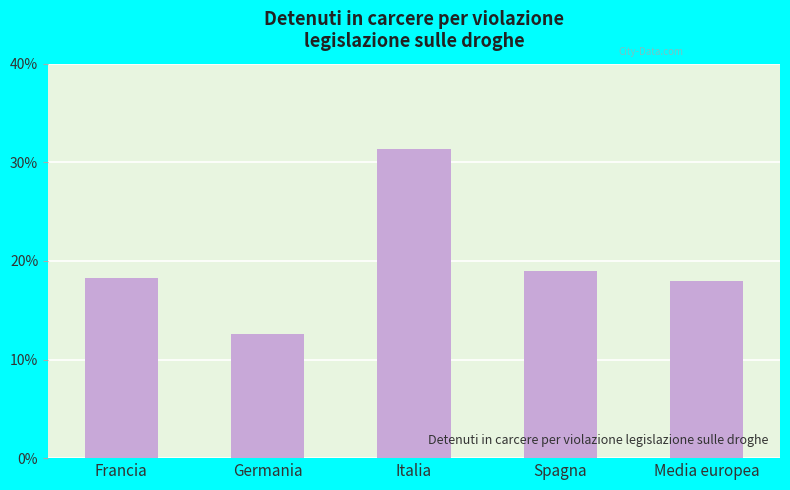

True or false: the data shows 0.3 at Spagna.

False